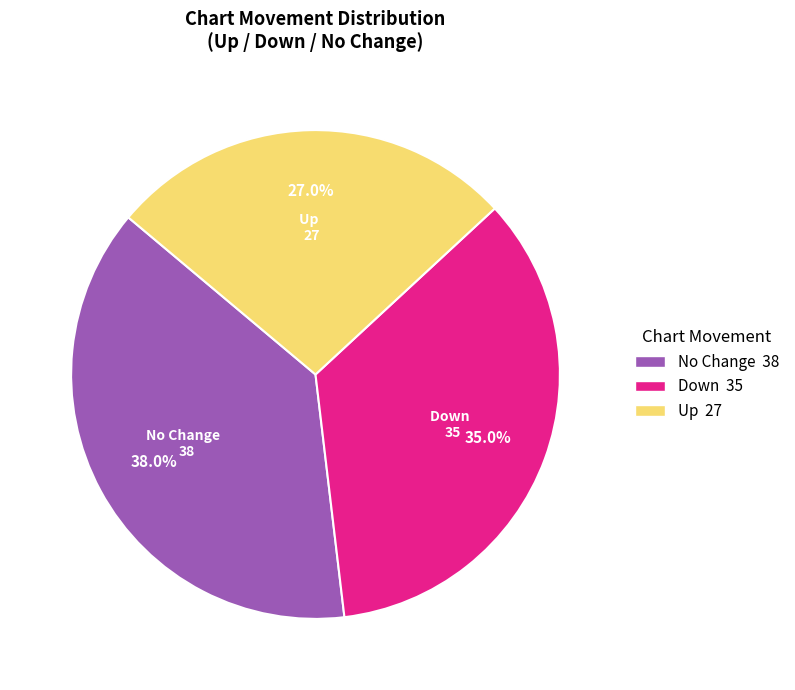

How much of the chart is everything except Down?

65.0%